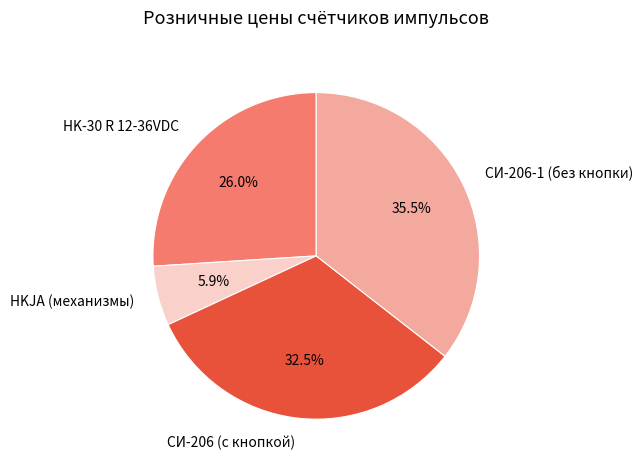

Does any single category account for the majority?

No